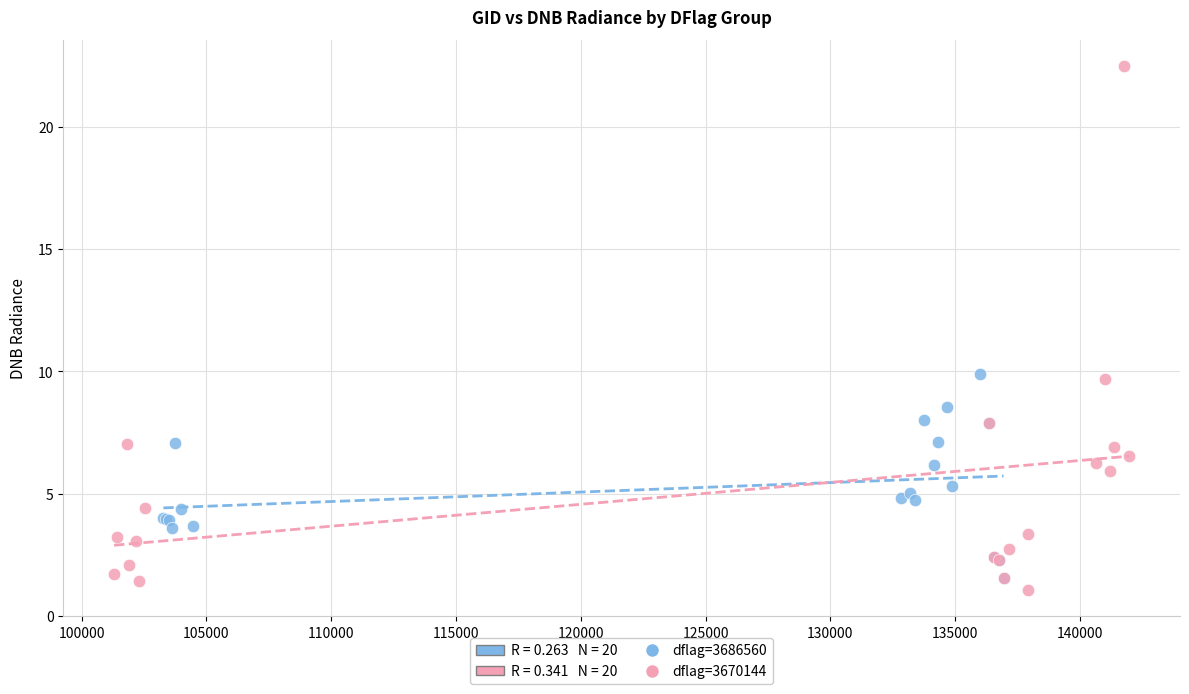

Which series has the widest spread of Y values?

dflag=3670144